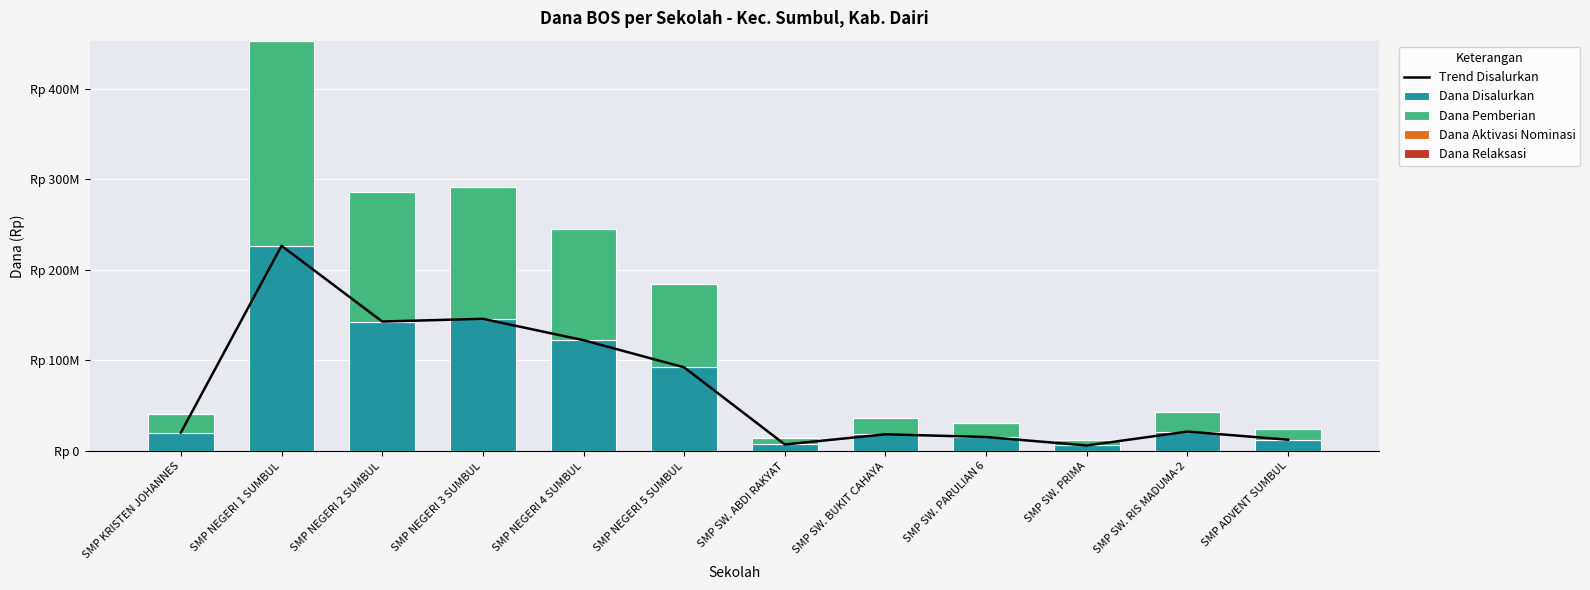

Which series has the largest range (max minus min)?

Trend Disalurkan